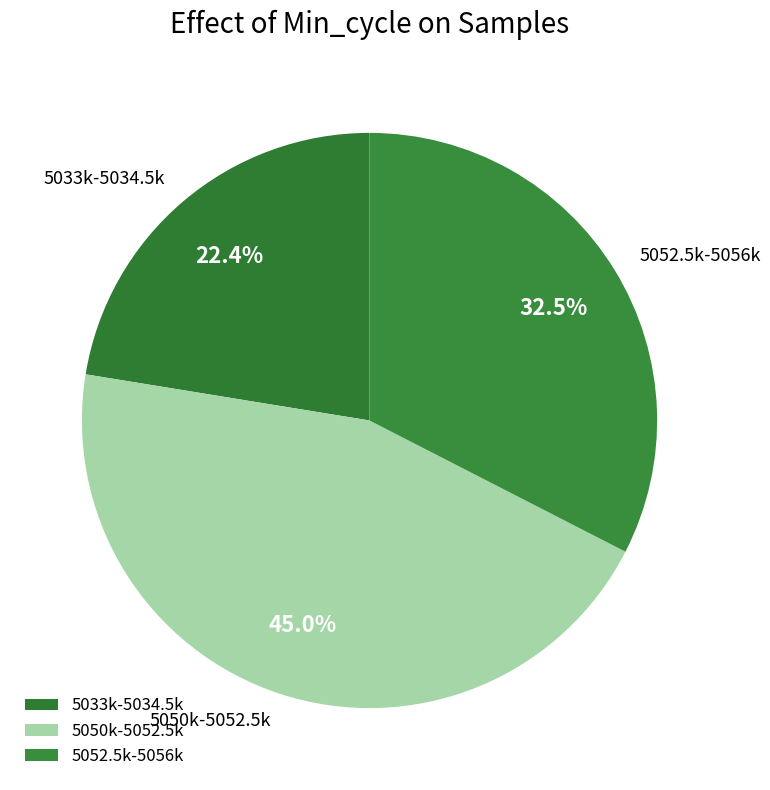

Approximately how many times larger is the value at 5052.5k-5056k compared to 5050k-5052.5k?

0.7